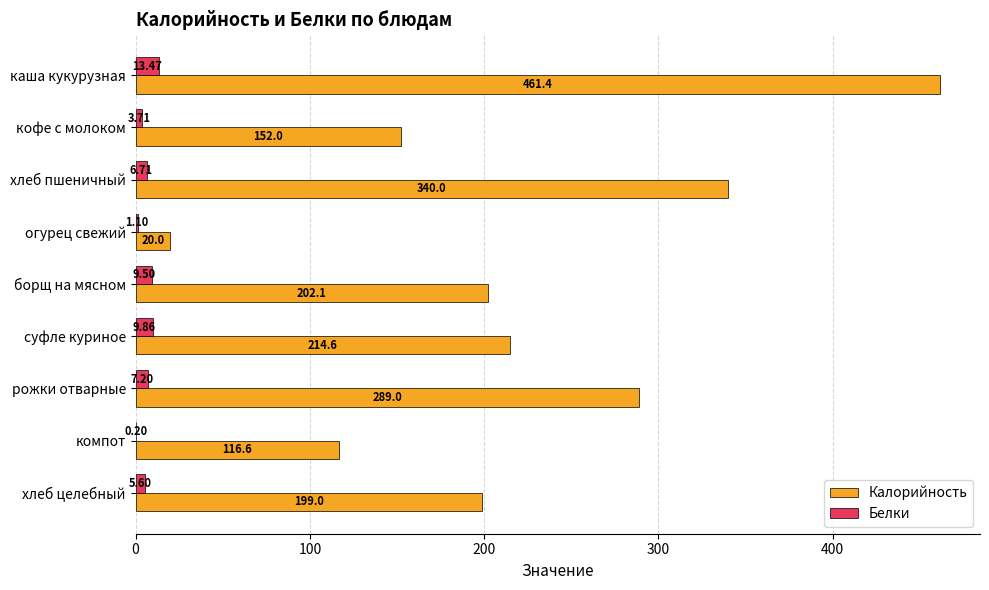

At which label is Белки closest to 6?

хлеб целебный